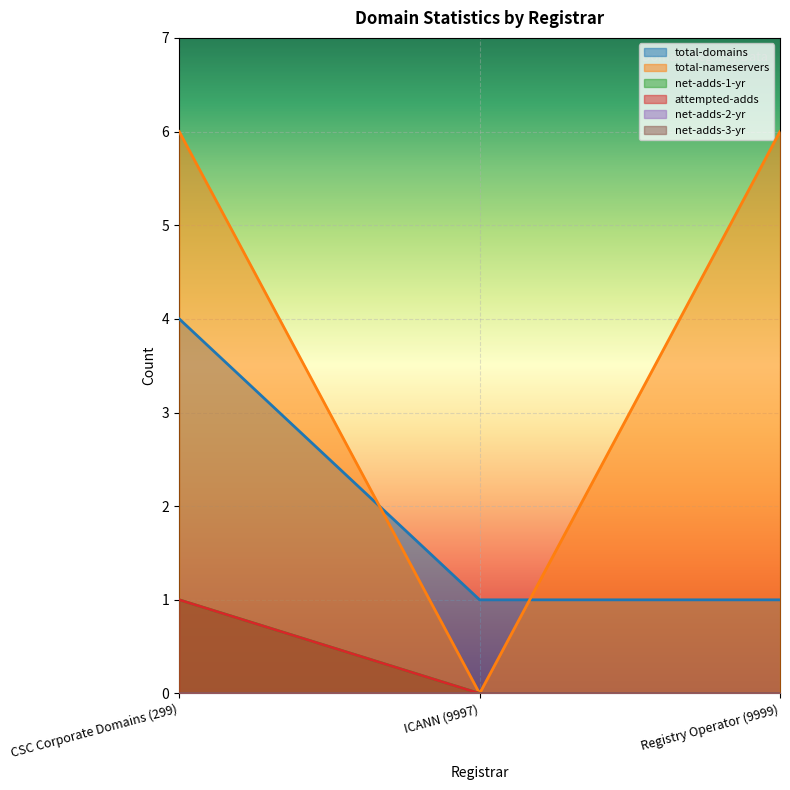

What is the sum of all attempted-adds values?

1